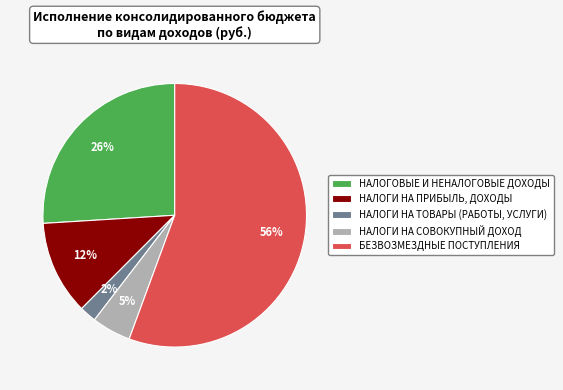

Count the number of slices in the pie.

5